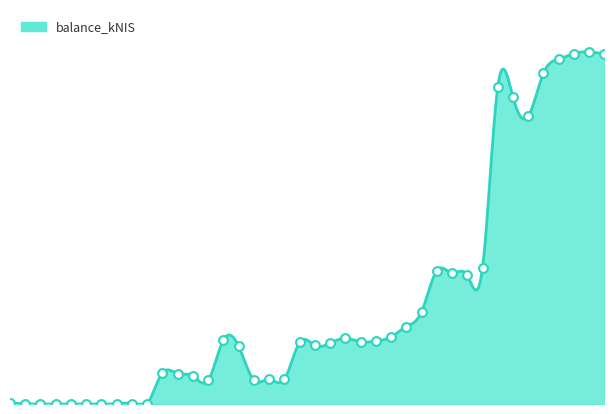

Between 2022-04-14 and 2022-09-08, which is larger?

2022-04-14